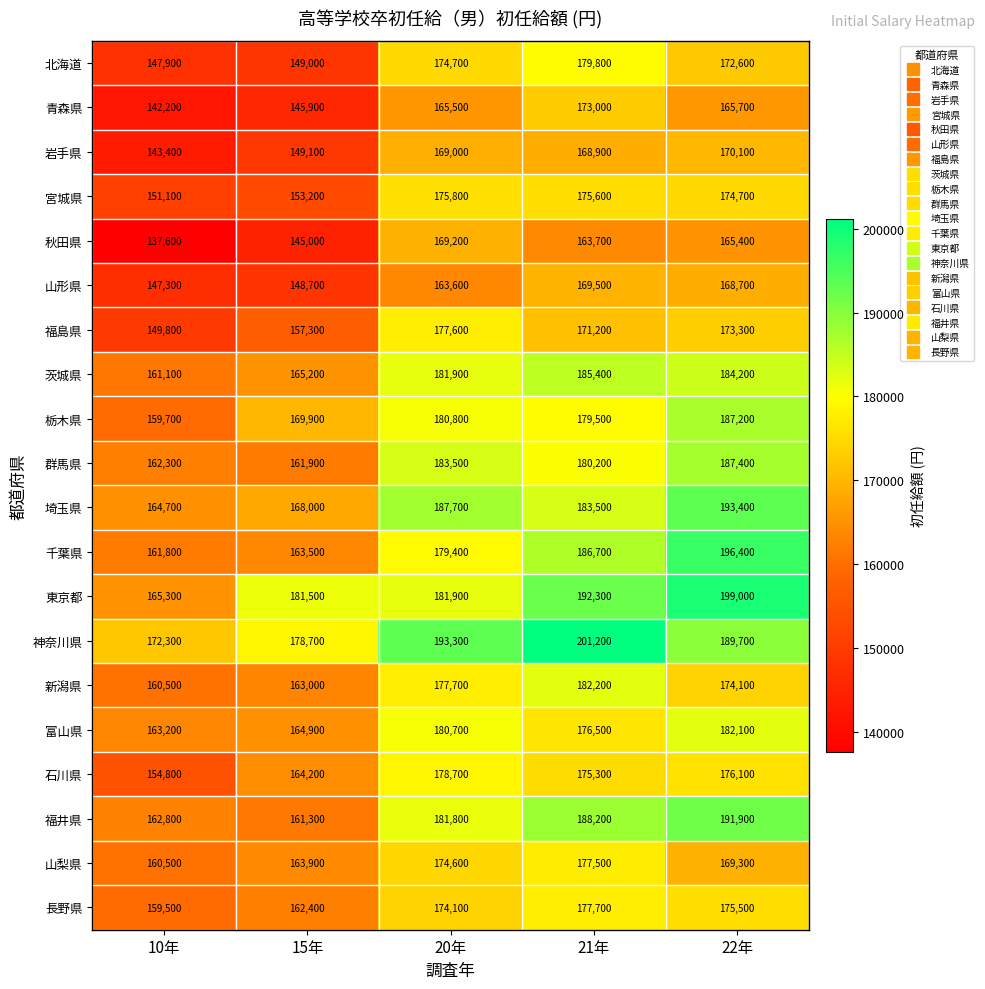

What is the difference between the maximum and second lowest values in the 秋田県 series?

24200